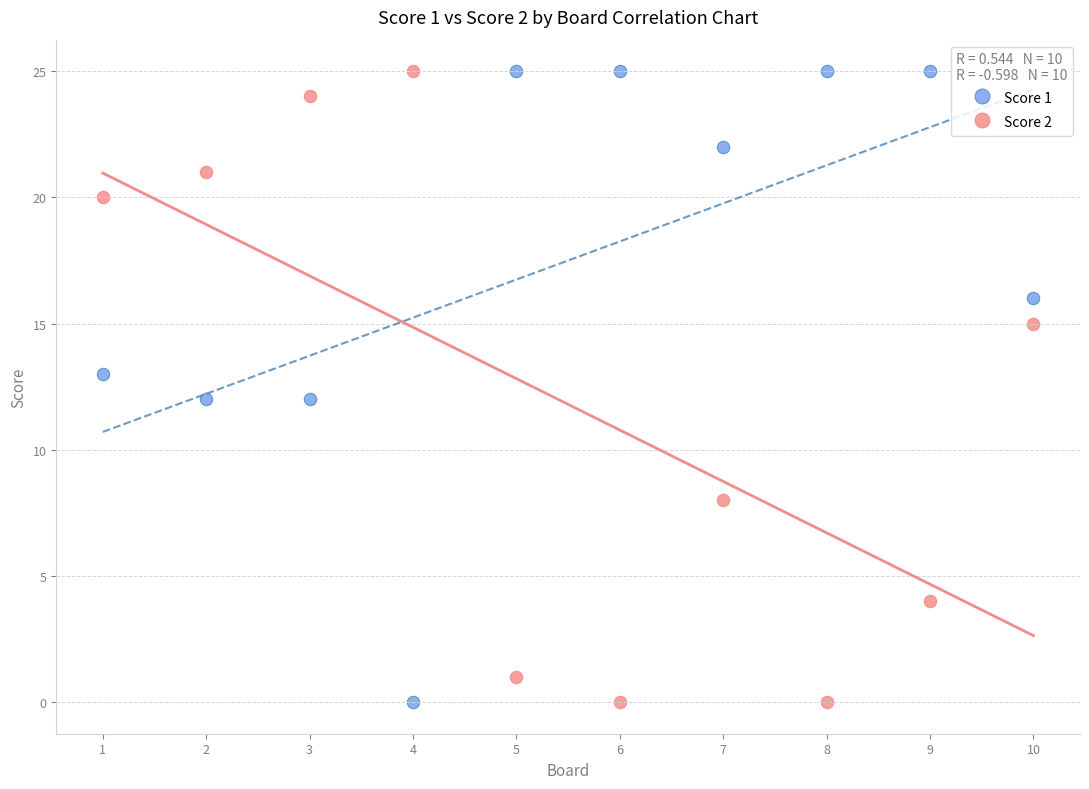

What is the X range (max minus min) for the scatter plot?

9